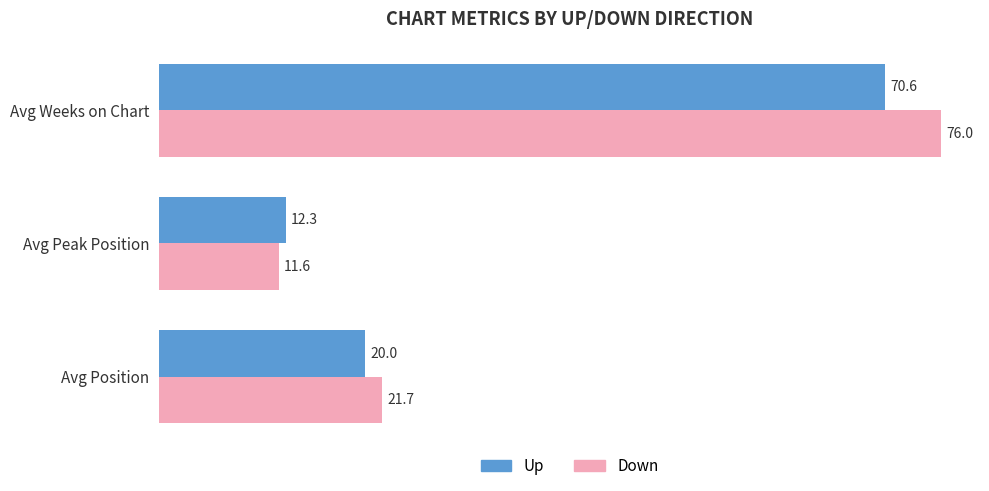

What is the approximate value of Up at Avg Position?

20.0